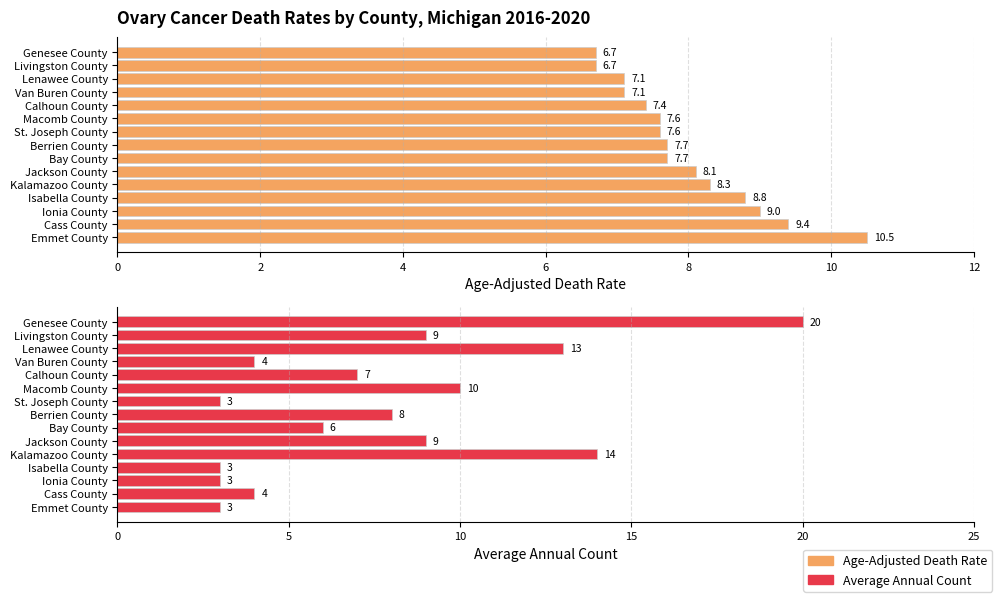

Does the chart contain stacked bars?

No